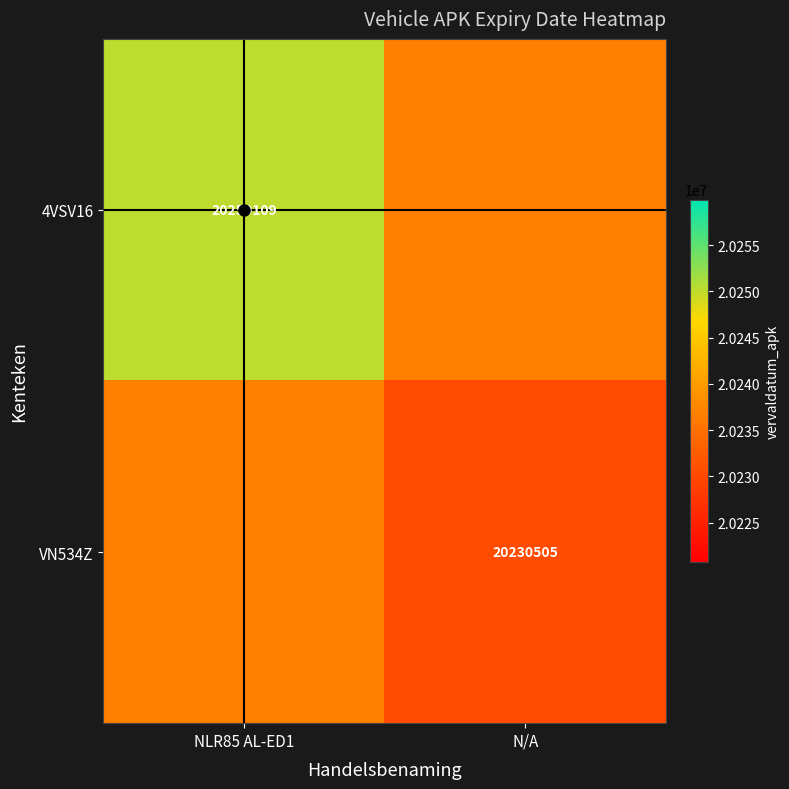

Which has a higher value, N/A or NLR85 AL-ED1?

NLR85 AL-ED1